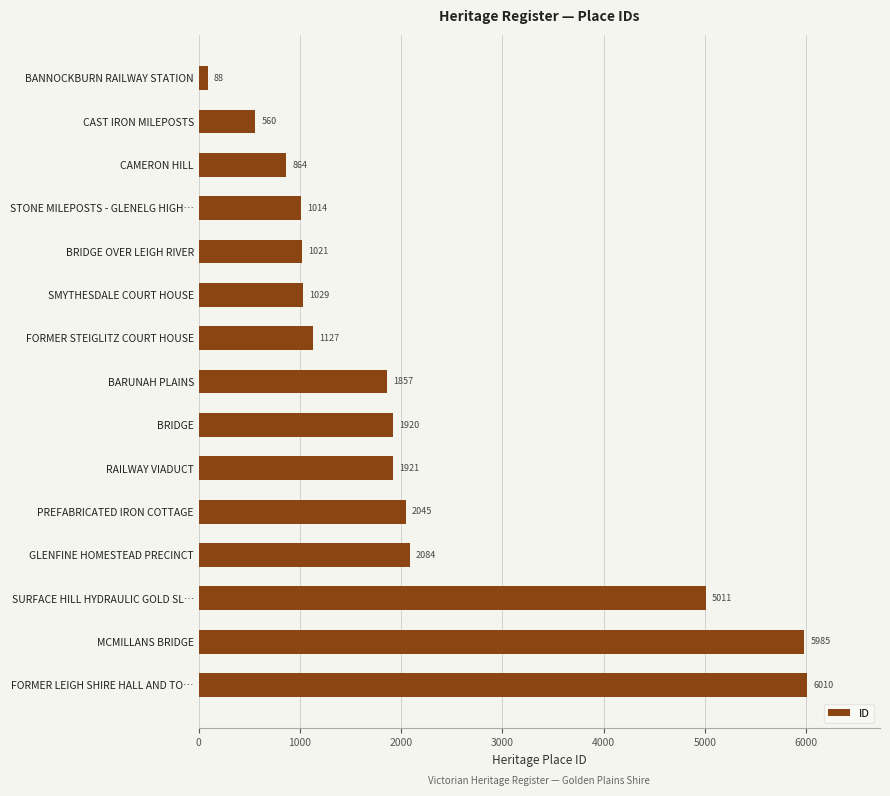

What is the sum of all values?

32536